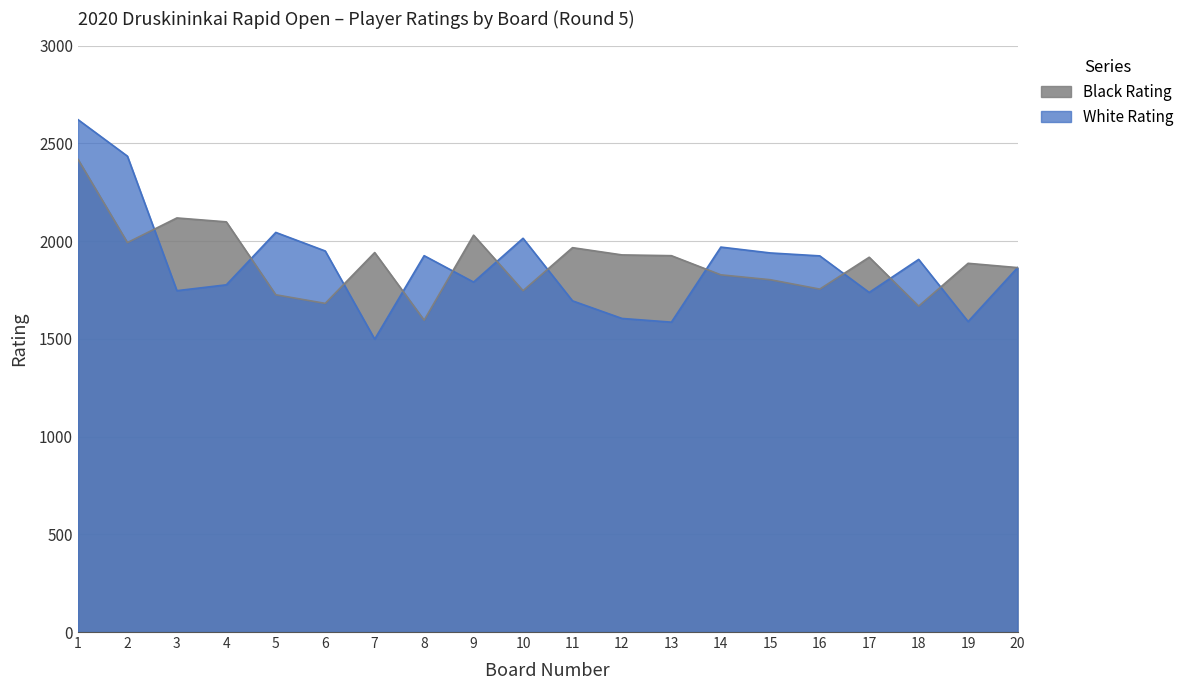

Does the chart have visible grid lines?

Yes